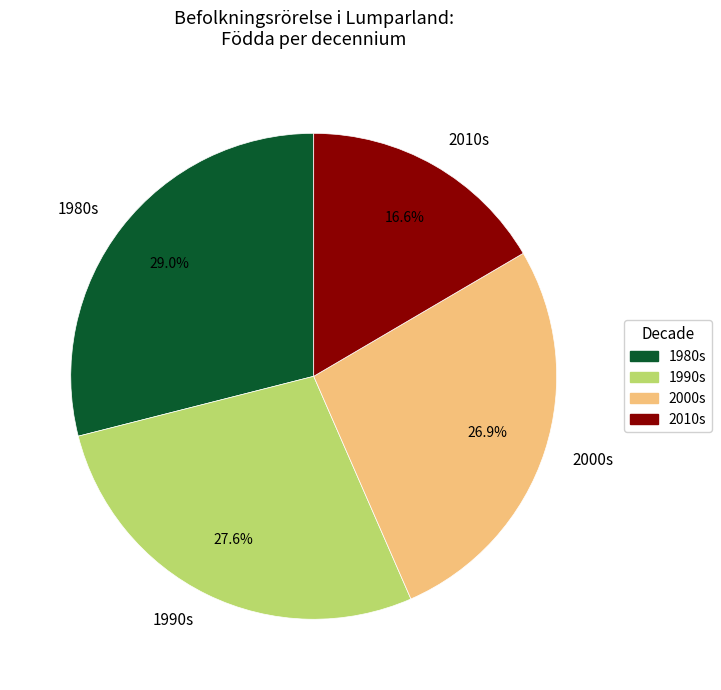

Is there any slice that represents more than half of the pie?

No